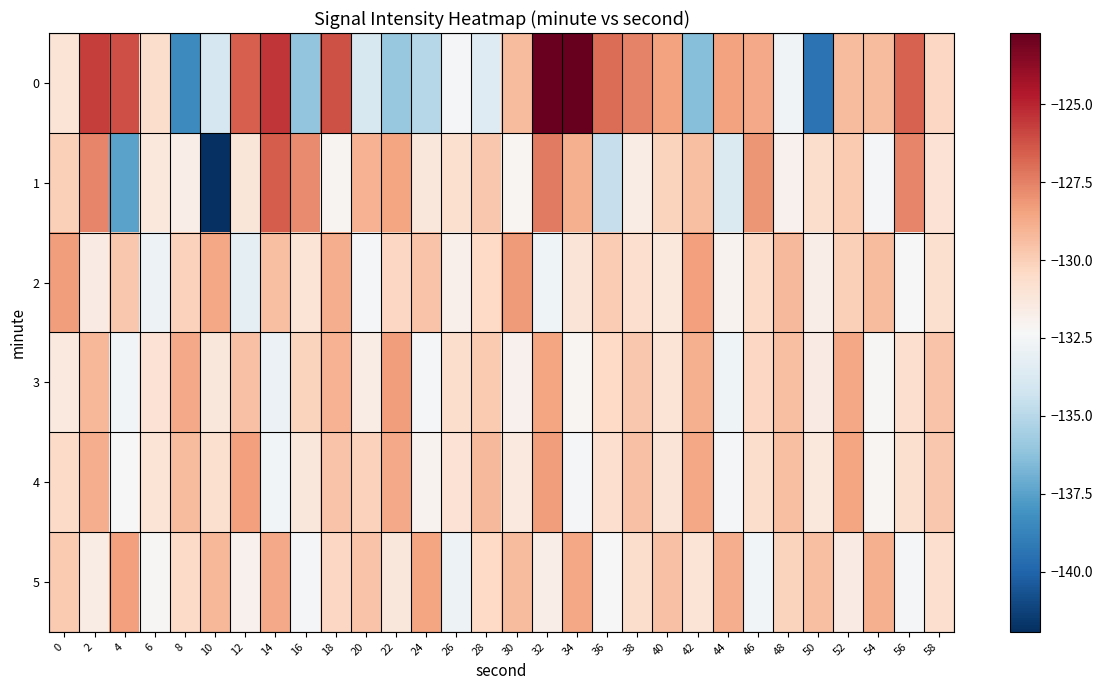

Rank the series by their maximum value, from lowest to highest.

5, 3, 4, 2, 1, 0